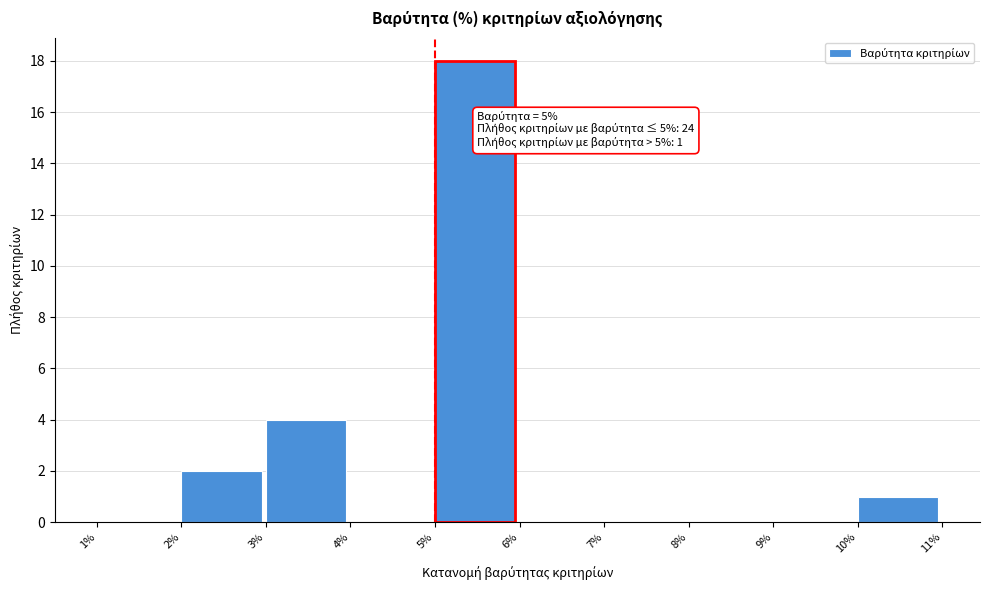

Reading right to left, transcribe all the data shown in this chart.

10%=1	9%=0	8%=0	7%=0	6%=0	5%=18	4%=0	3%=4	2%=2	1%=0